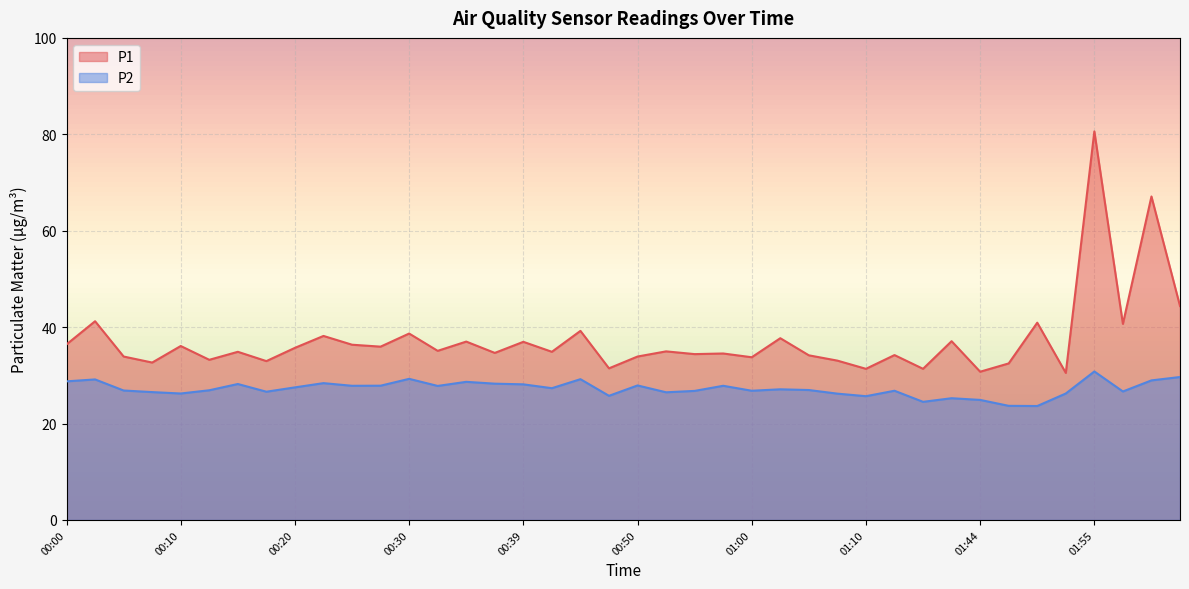

What is the sum of all P2 values?

1087.9